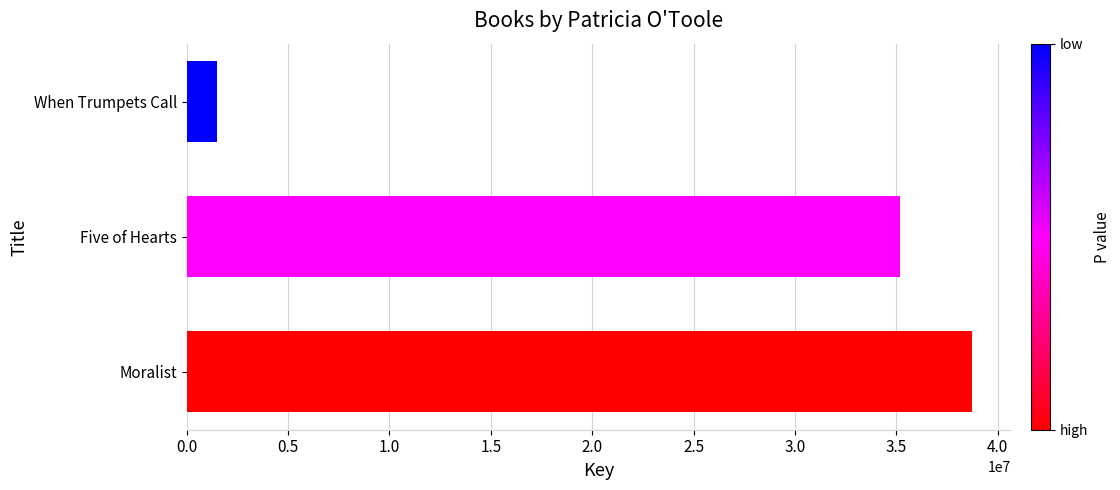

What is the difference between the maximum and minimum values?

37222089